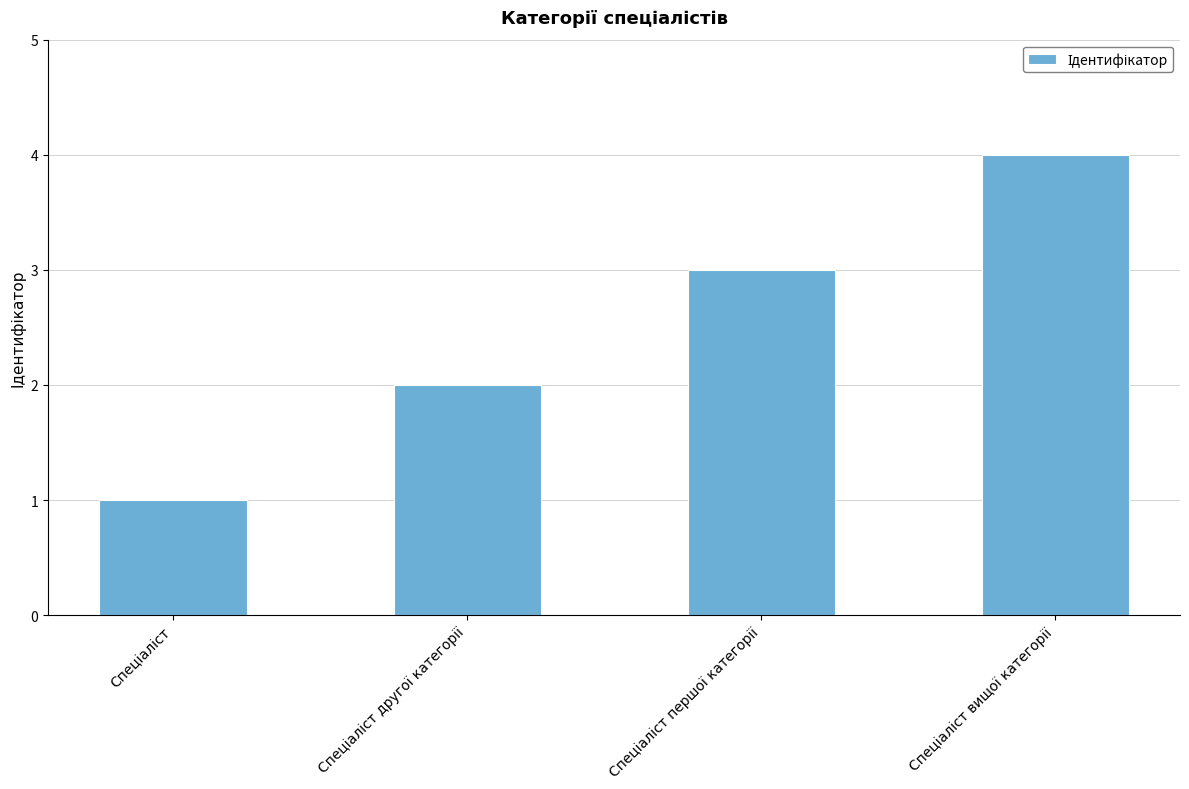

What is the greatest value displayed?

4